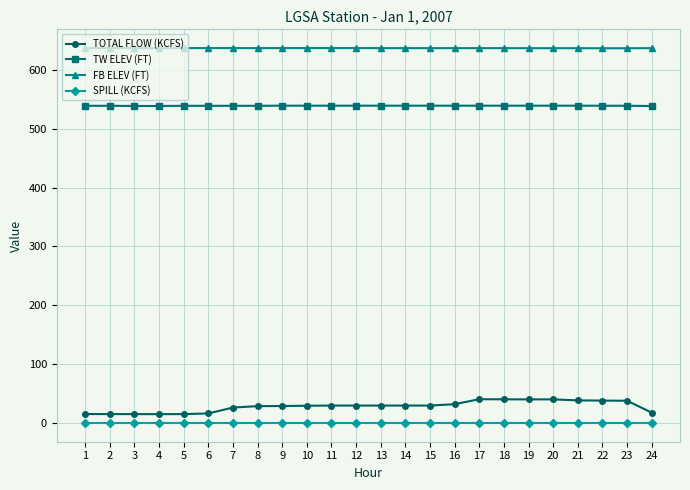

Read the TW ELEV (FT) value at 7.

539.0